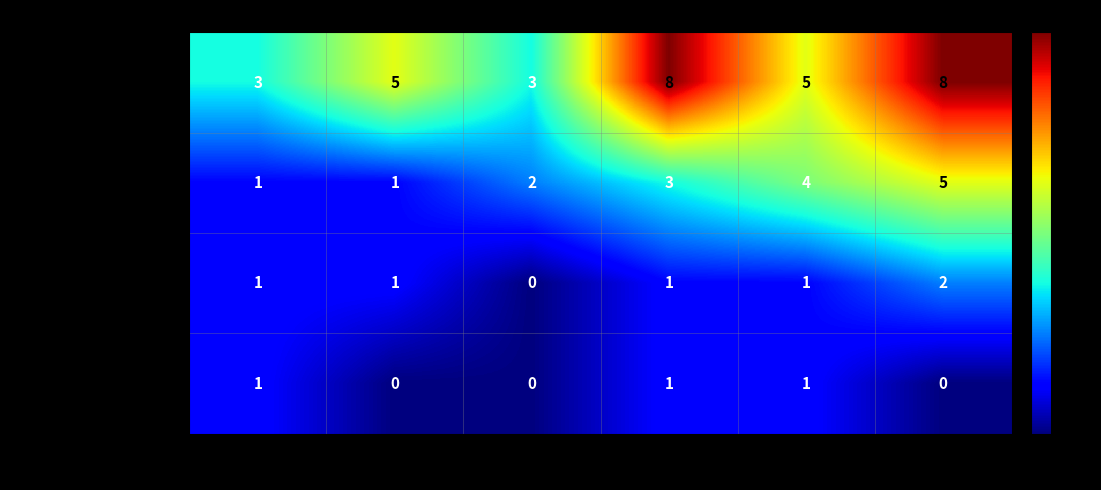

Reading left to right, list all the values displayed in this chart.

Tutoring Program: 1977-1999=3	2000-2009=5	2010-2014=3	2015-2017=8	2018-2020=5	2021-2024=8
Technology Platform: 1977-1999=1	2000-2009=1	2010-2014=2	2015-2017=3	2018-2020=4	2021-2024=5
Academic Intervention: 1977-1999=1	2000-2009=1	2010-2014=0	2015-2017=1	2018-2020=1	2021-2024=2
Other: 1977-1999=1	2000-2009=0	2010-2014=0	2015-2017=1	2018-2020=1	2021-2024=0